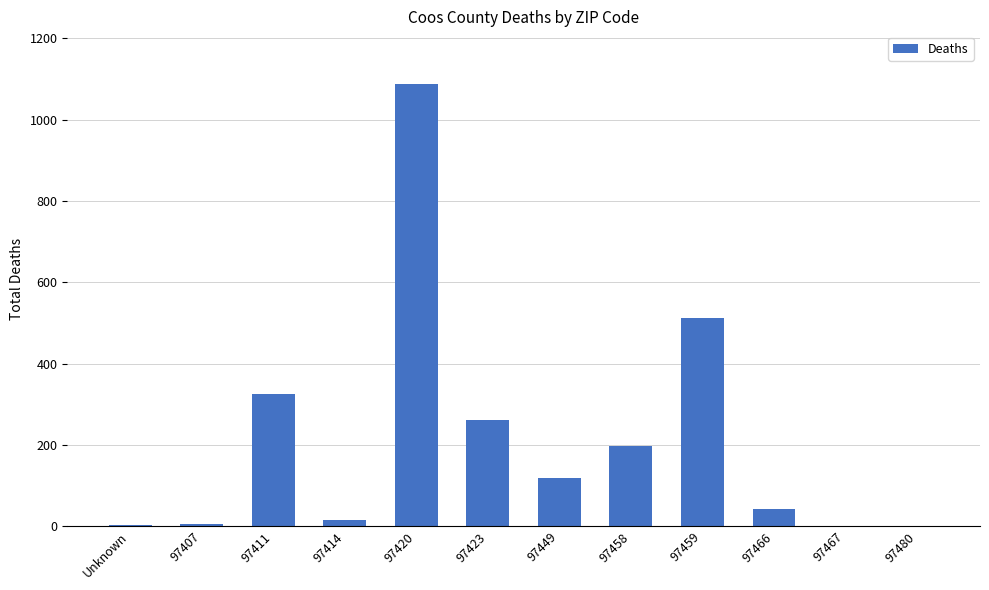

Is it true that the value at 97411 is 324?

True